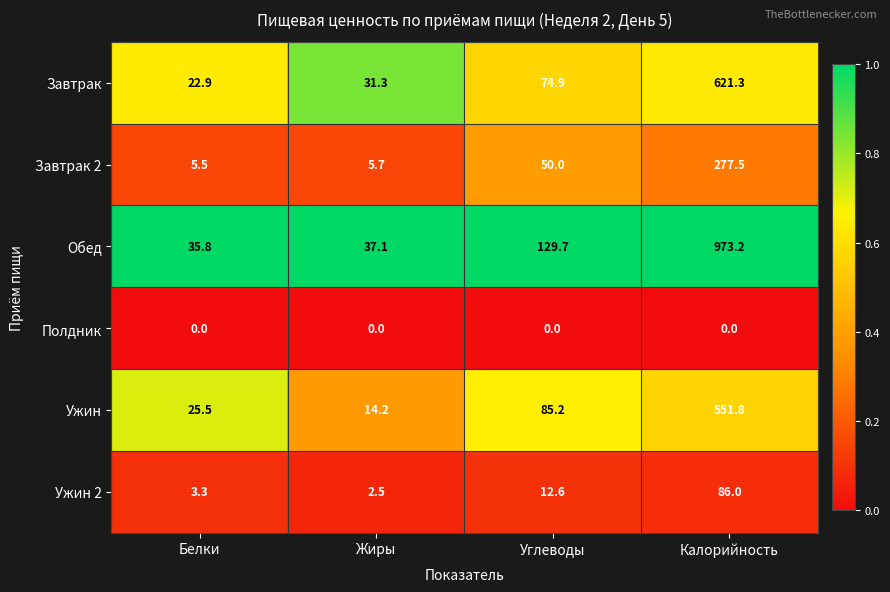

Which series changed the most between Углеводы and Калорийность?

Обед